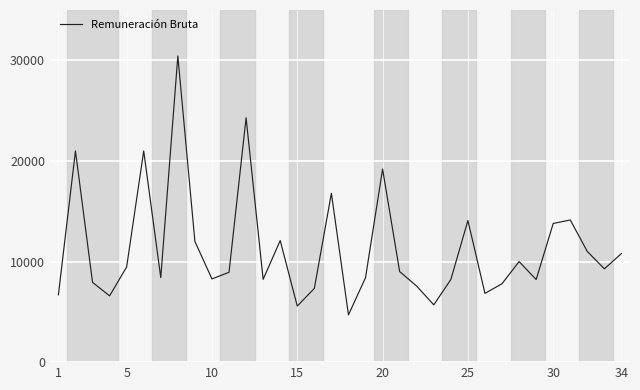

What is the smallest value displayed?

4698.9